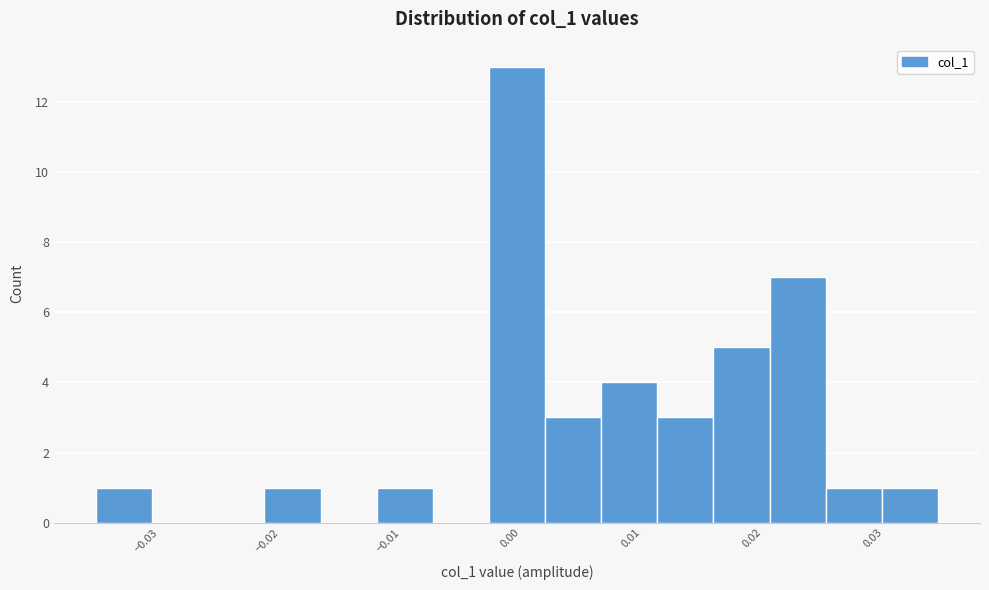

How tall is the bar that spans -0.034 to -0.030 on the x-axis? Neither the bar edges nor the heights are printed on the chart, so give them approximately, as read against the axes.

1